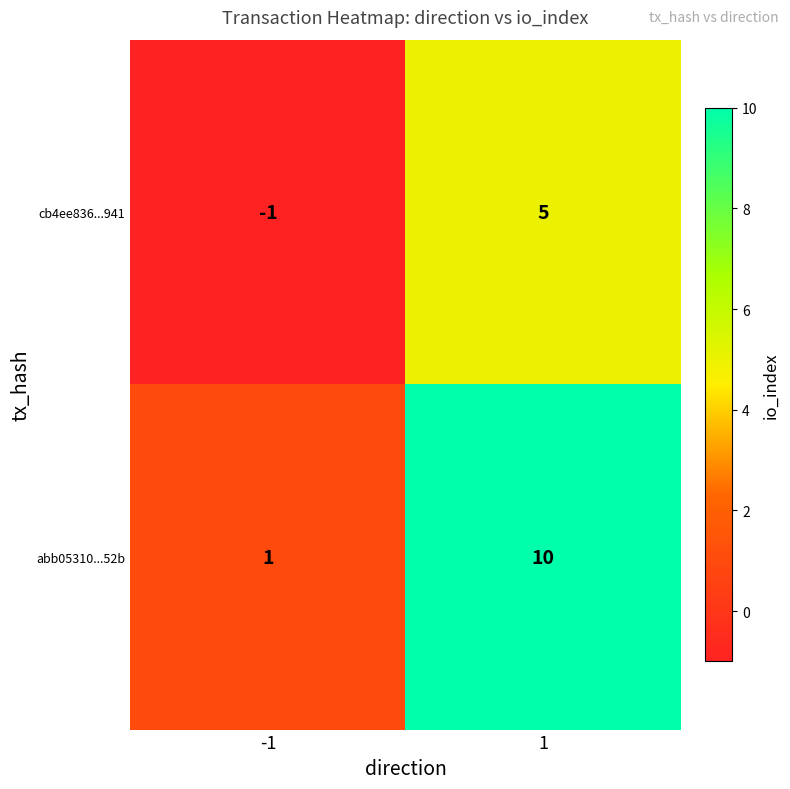

The cb4ee836...941 series shows -2 at -1. True or false?

False